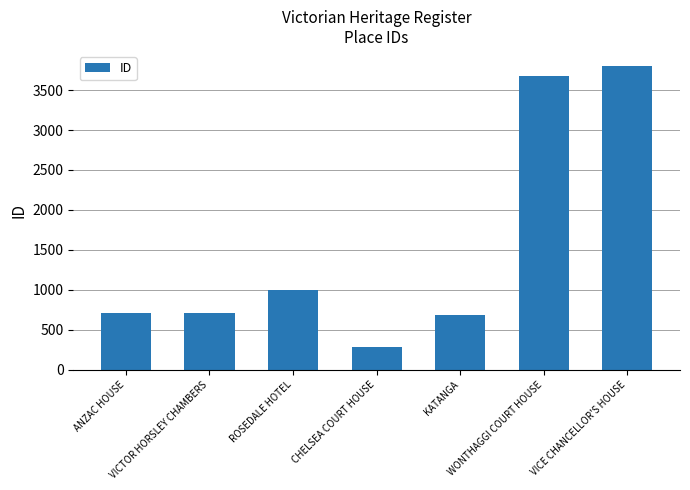

What is the average value?

1553